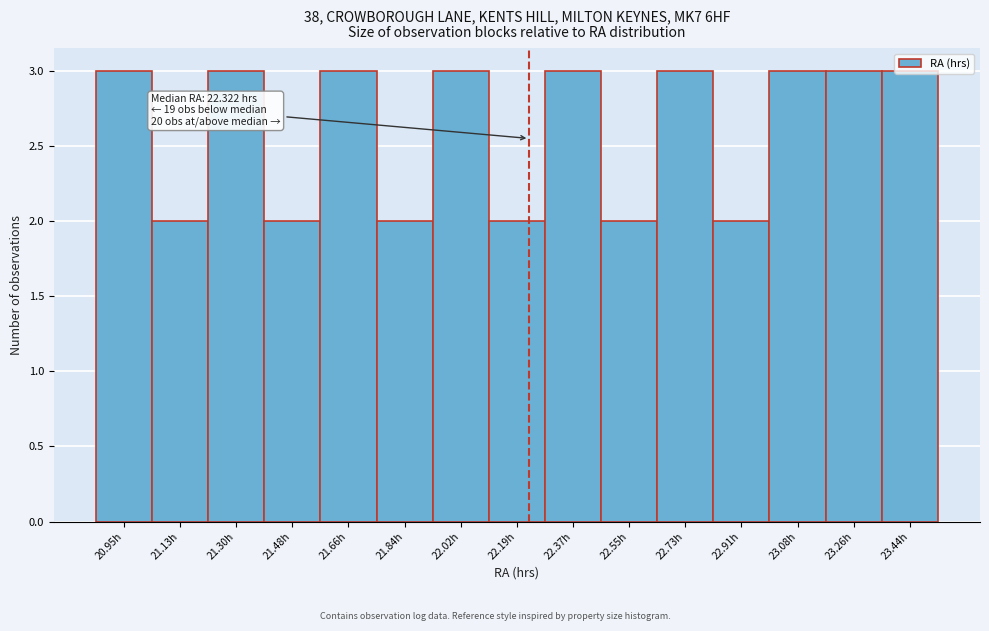

What is the greatest value displayed?

3